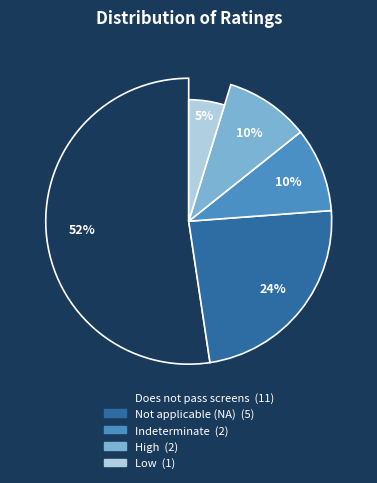

Is it true that Indeterminate is 10% of the pie?

True